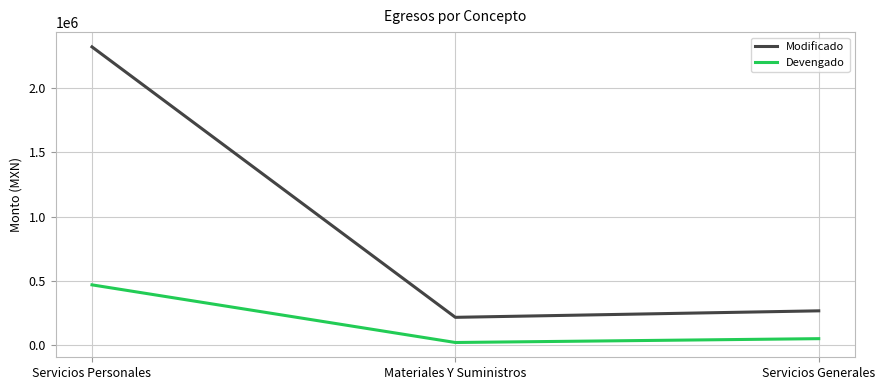

At which category is the sum across all series the highest?

Servicios Personales